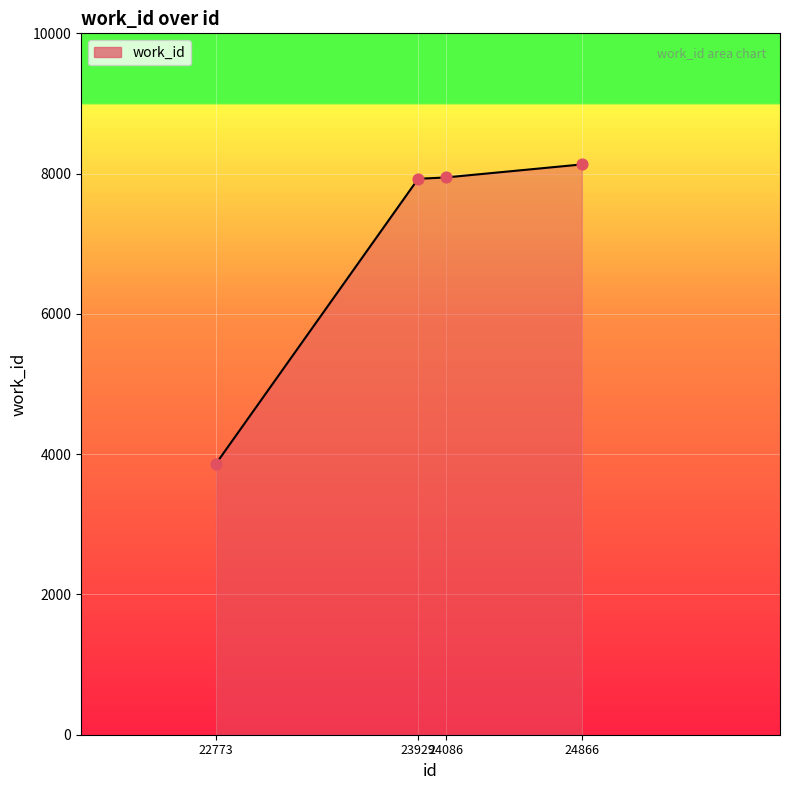

What is the ratio of the value at 23929 to the value at 22773?

2.1